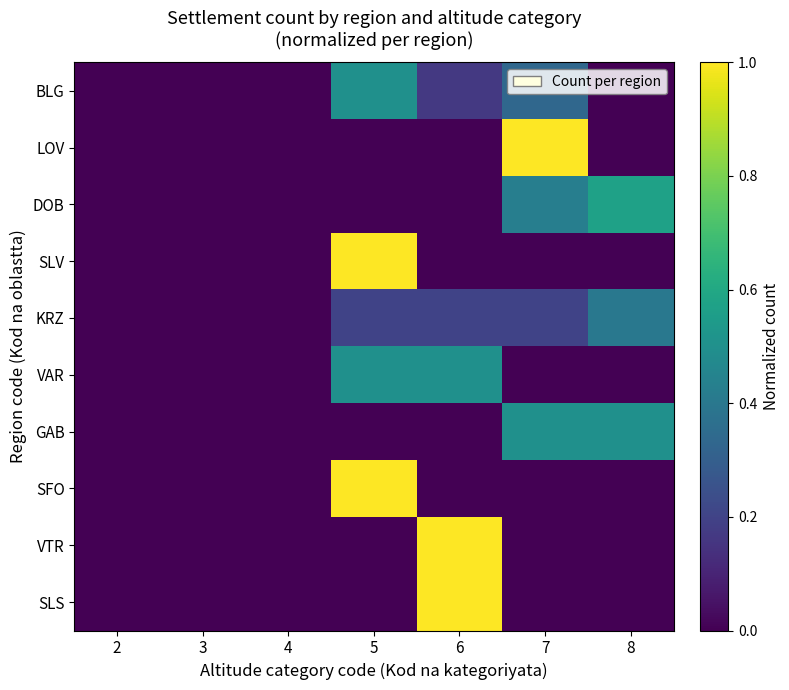

What is the greatest value displayed?

1.0